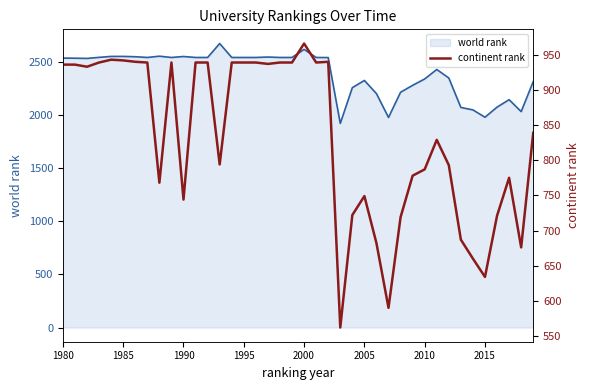

What is the total value across all series at 1985?

3468